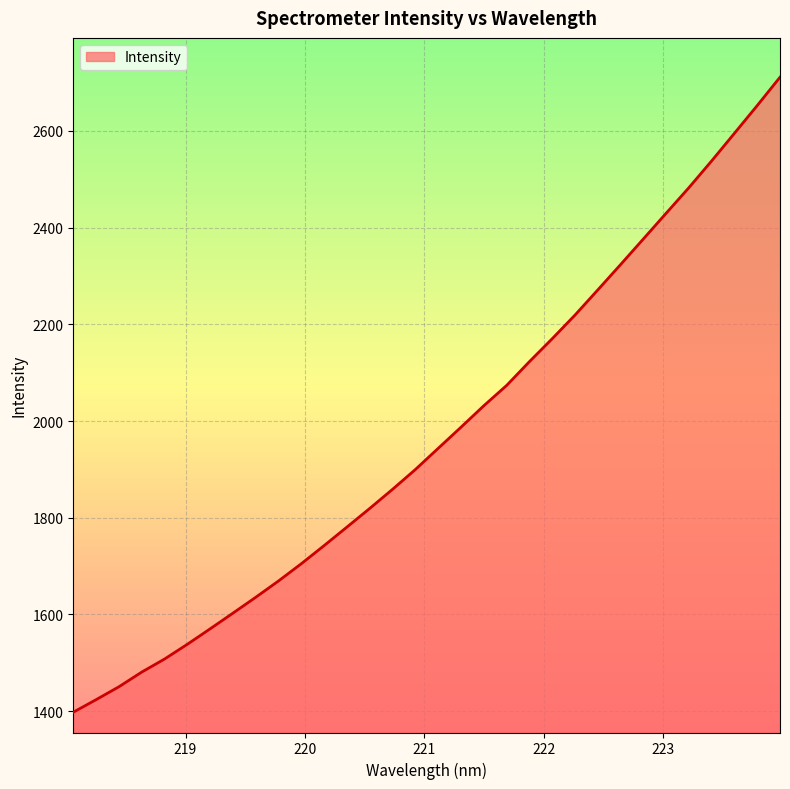

Count the number of data series in this chart.

1